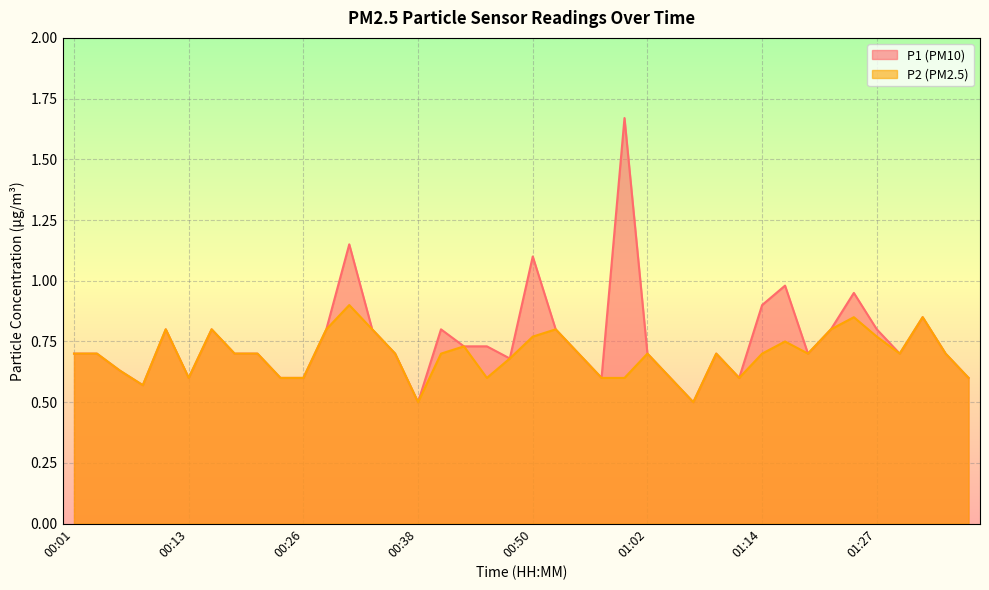

What is the difference between the second highest and minimum values in the P2 series?

0.3